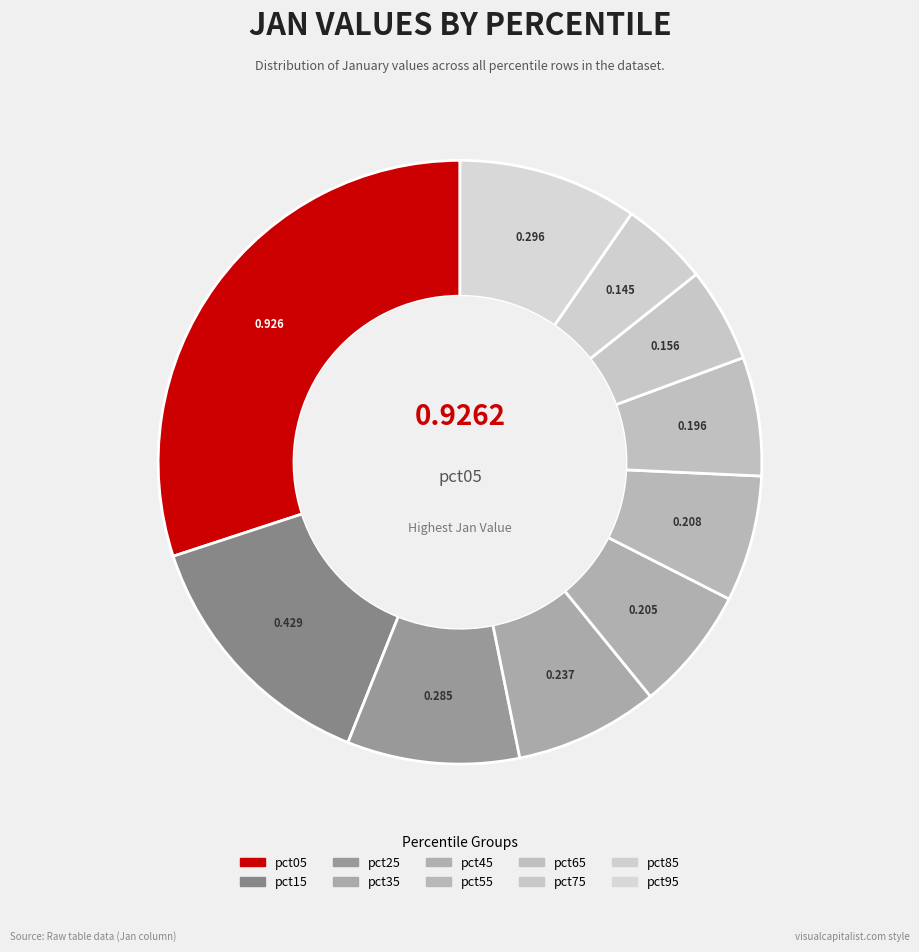

Is pct25 the majority of the pie?

No